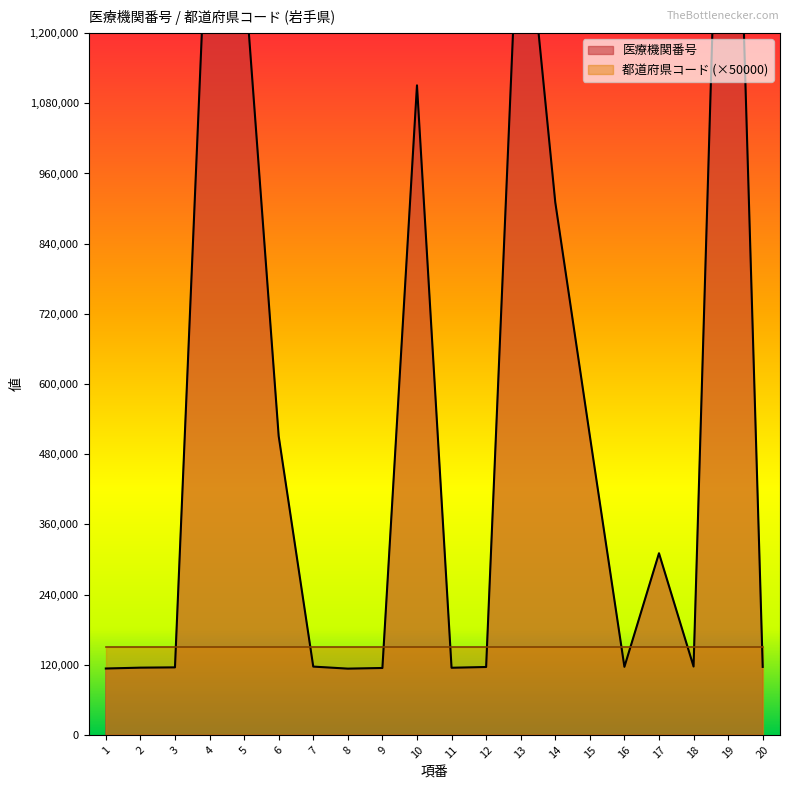

How many points are lower than both their immediate neighbors (excluding endpoints)?

4